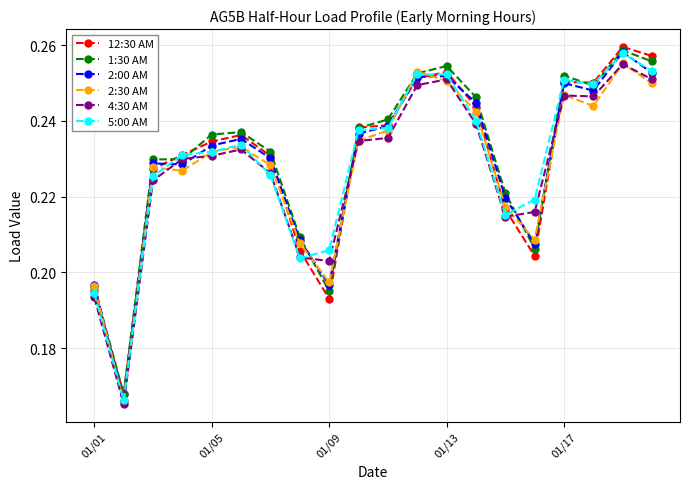

How many 5:00 AM values are between 0 and 1?

20